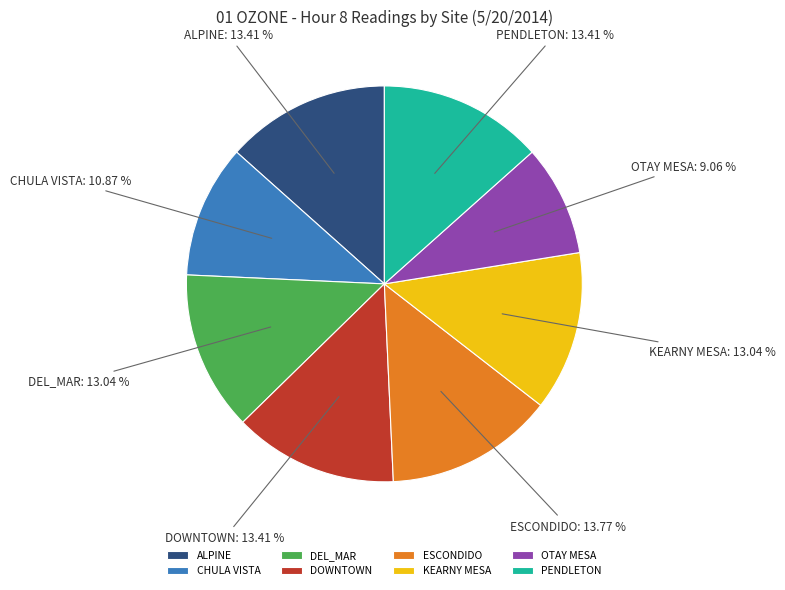

How many slices are in this pie chart?

8